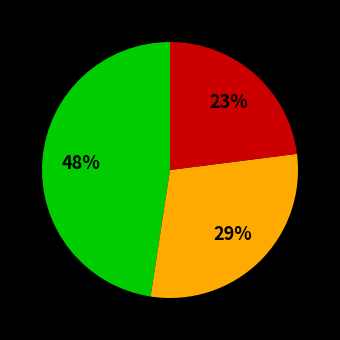

Is there any slice that represents more than half of the pie?

No